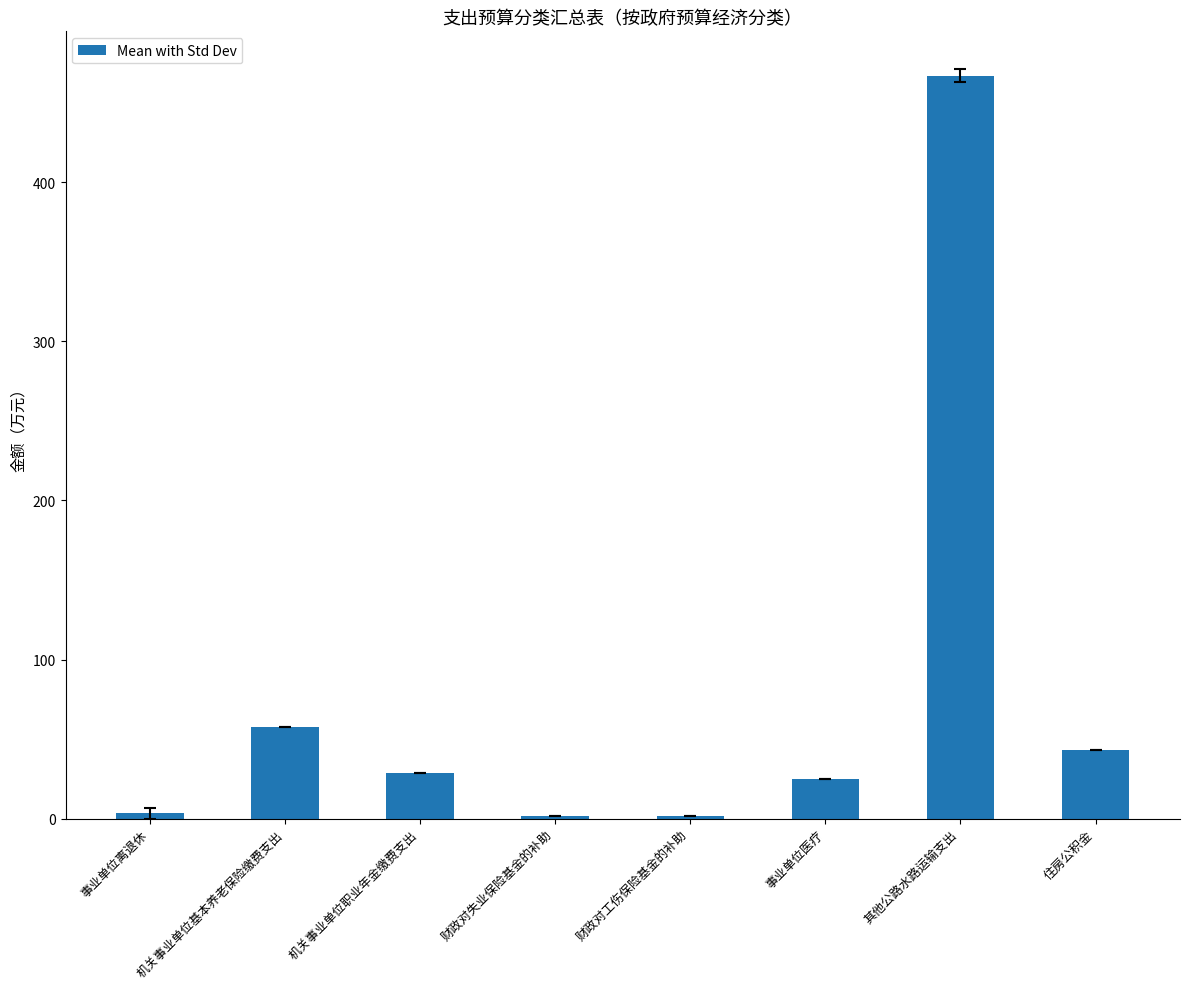

What is the average value?

78.7